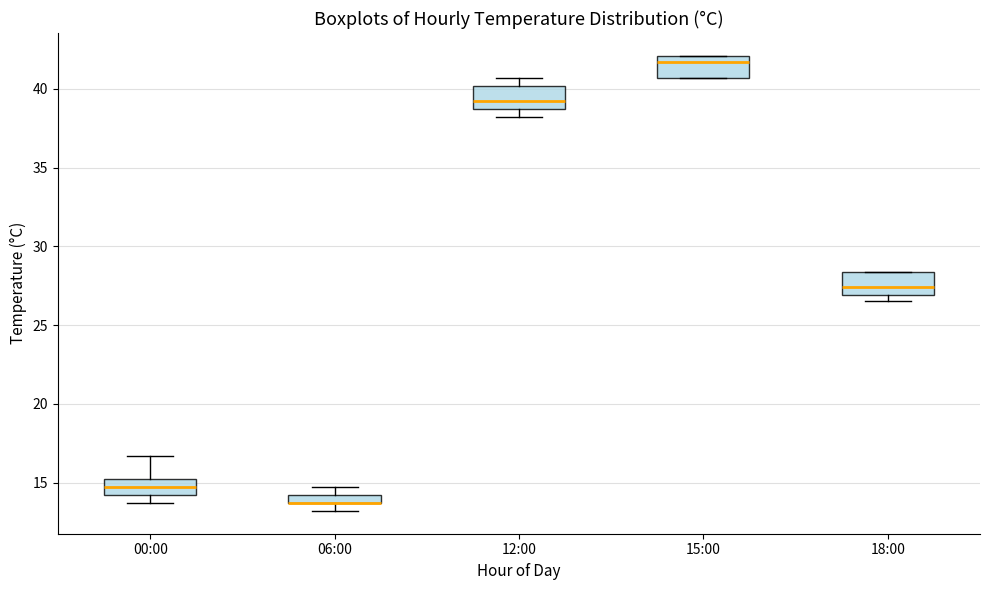

Where is the upper edge of the box for 15:00 on the y-axis? The values are not printed on the chart, so give them approximately, as read against the axis.

42.0